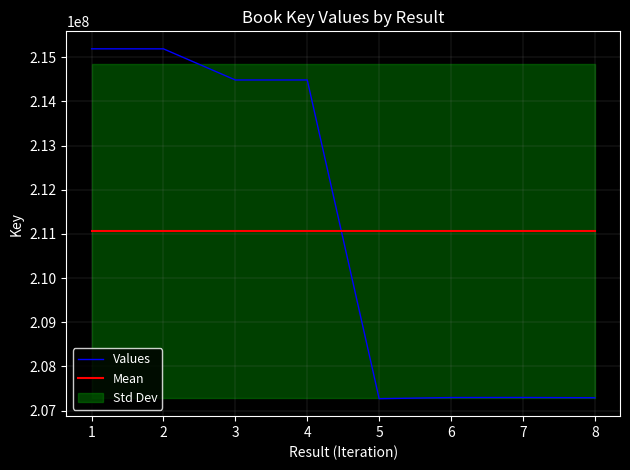

What is the minimum value for Values?

207269429.0